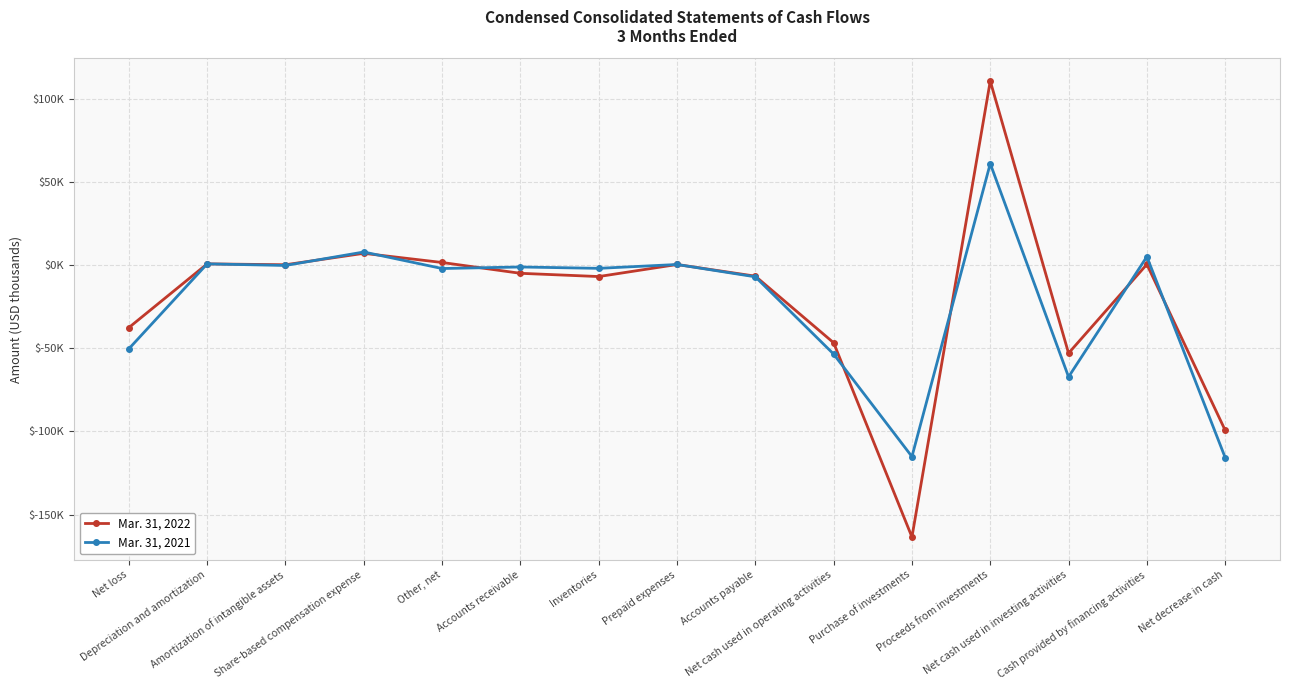

Does the chart have visible grid lines?

Yes